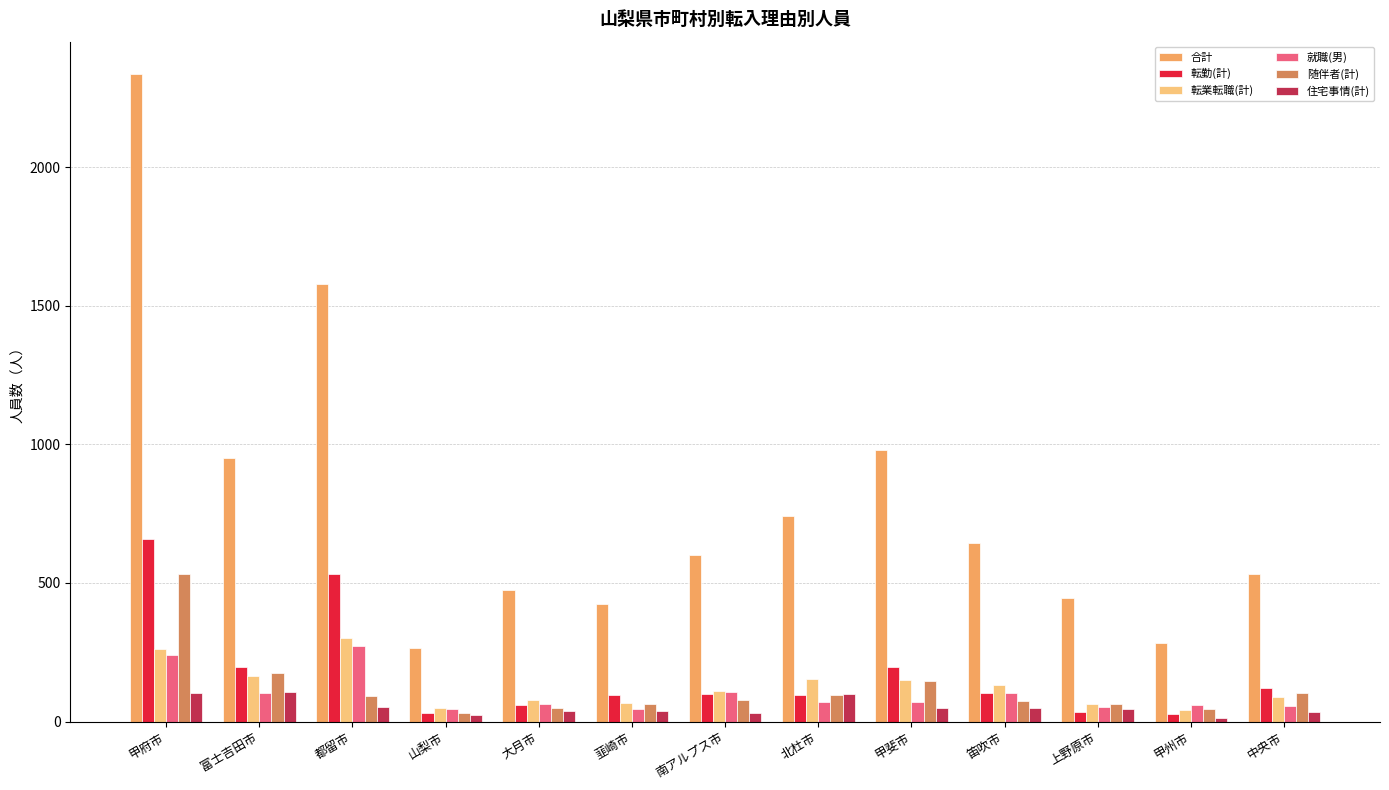

How many bars are there in total?

78